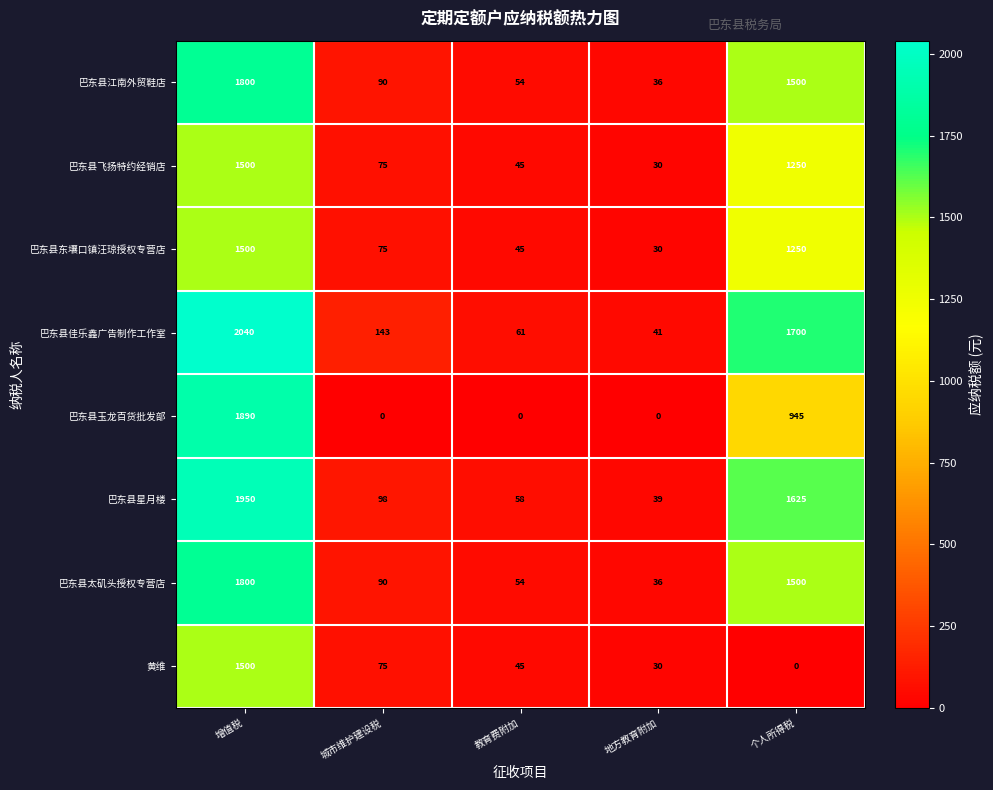

What is the difference between the highest and lowest values at 城市维护建设税?

143